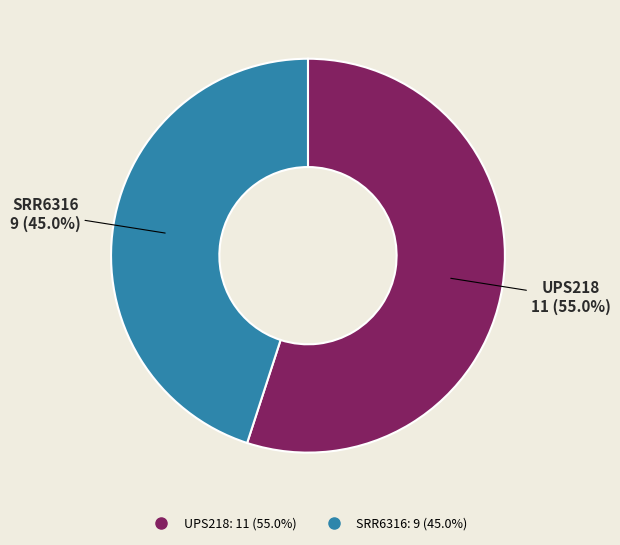

Which category has the smallest portion of the pie?

SRR6316